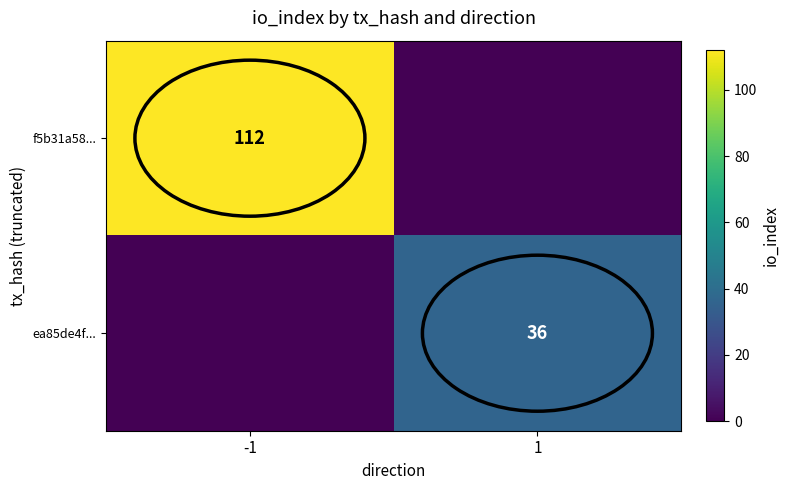

The value of ea85de4f... at 1 is 36. True or false?

True